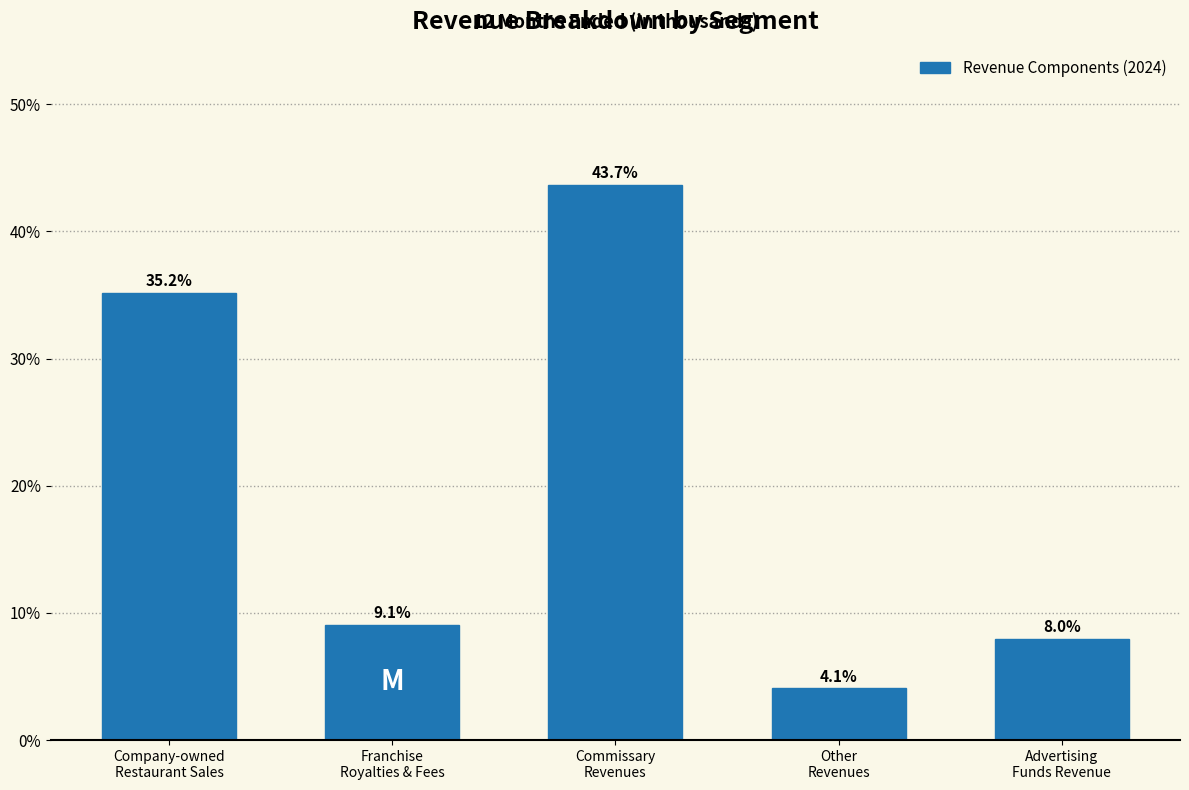

Reading left to right, list all the values displayed in this chart.

35.2	9.1	43.7	4.1	8.0